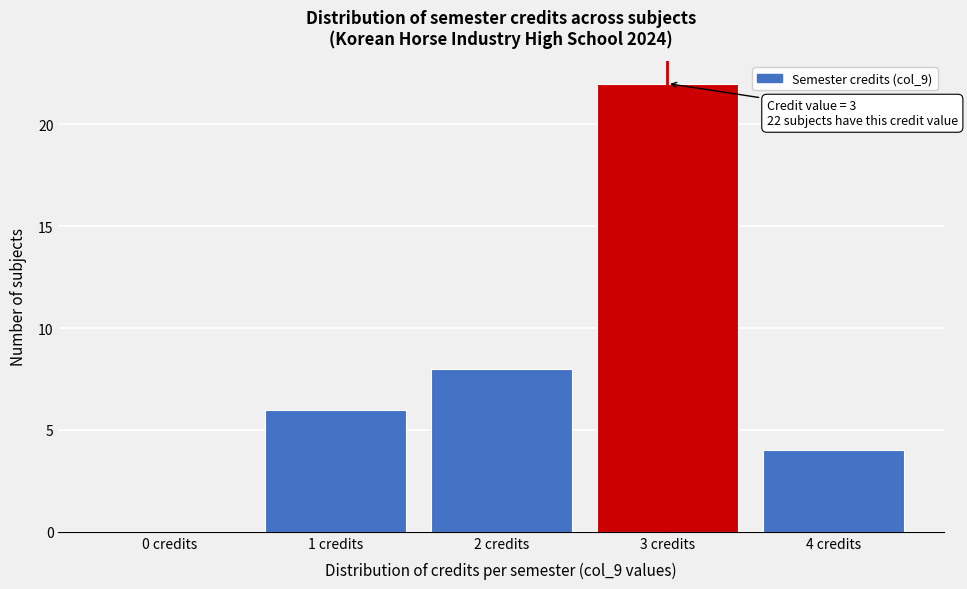

Reading left to right, what are all the values shown in this chart?

0 credits=0	1 credits=6	2 credits=8	3 credits=22	4 credits=4